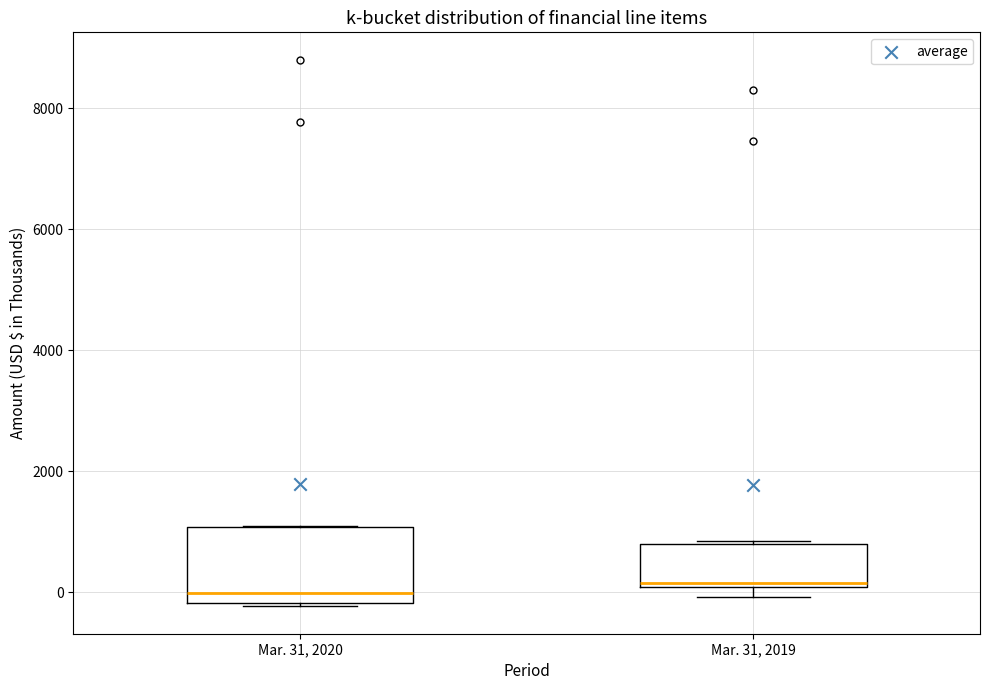

Where is the upper edge of the box for Mar. 31, 2020 on the y-axis? The values are not printed on the chart, so give them approximately, as read against the axis.

1000